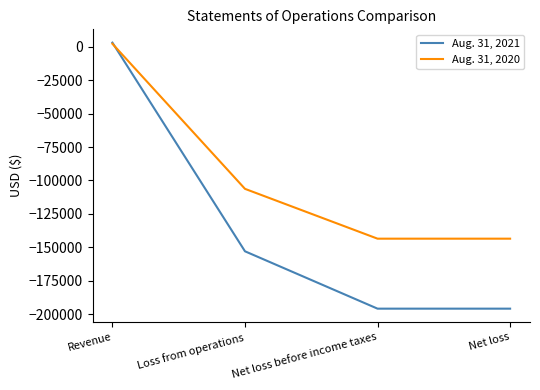

Reading left to right, what are all the values shown in this chart?

Aug. 31, 2021: 3000	-152923	-195785	-195785
Aug. 31, 2020: 2148	-106257	-143489	-143489